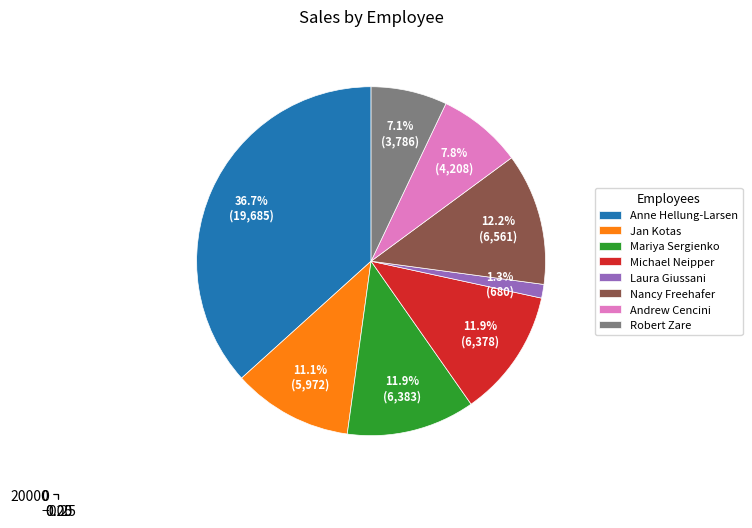

Is there any slice that represents more than half of the pie?

No